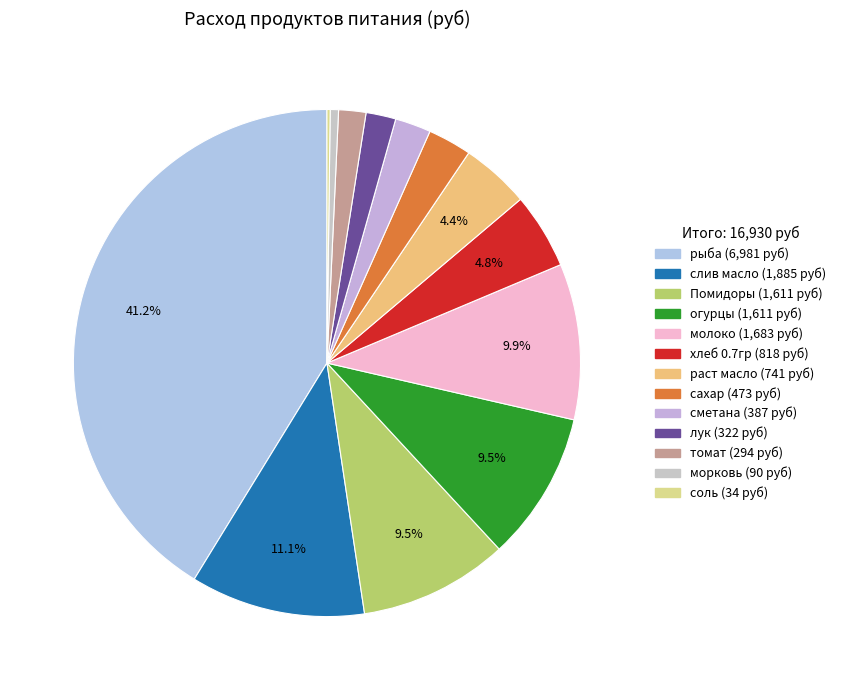

To the nearest percent, what is the combined percentage of молоко and сметана?

12%